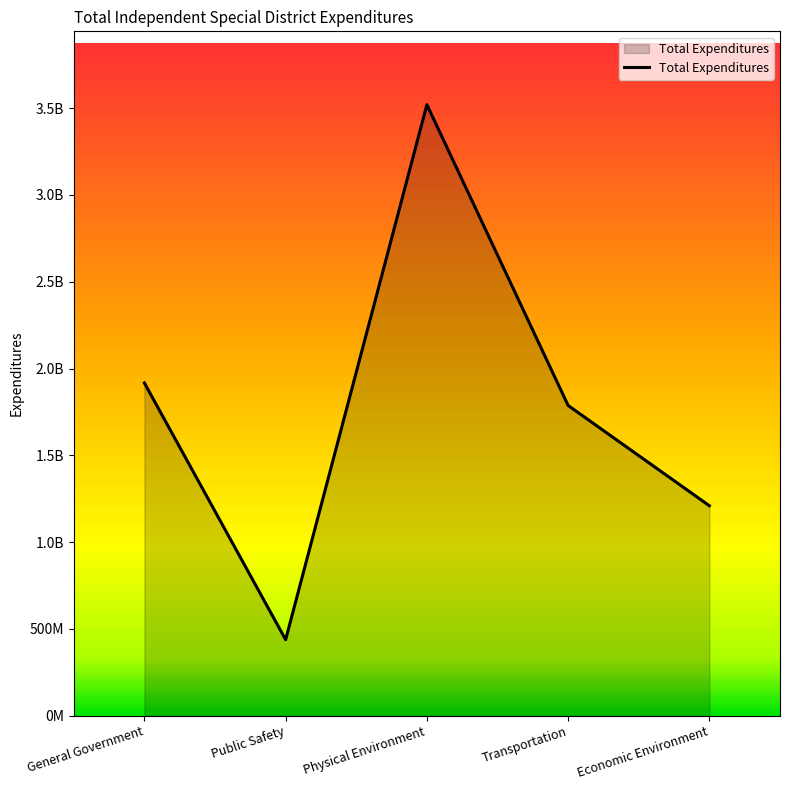

What is the difference between the values at Transportation and General Government?

129759410